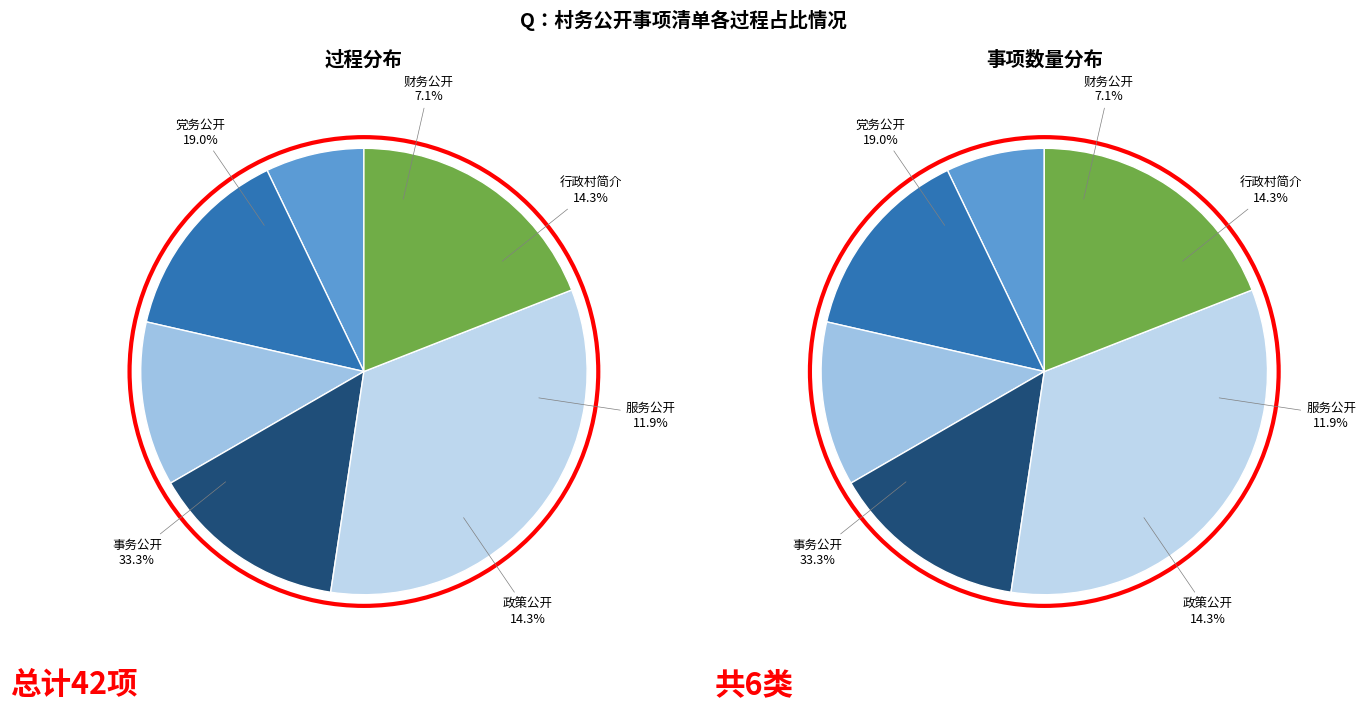

Is it true that 服务公开 is 25% of the pie?

False